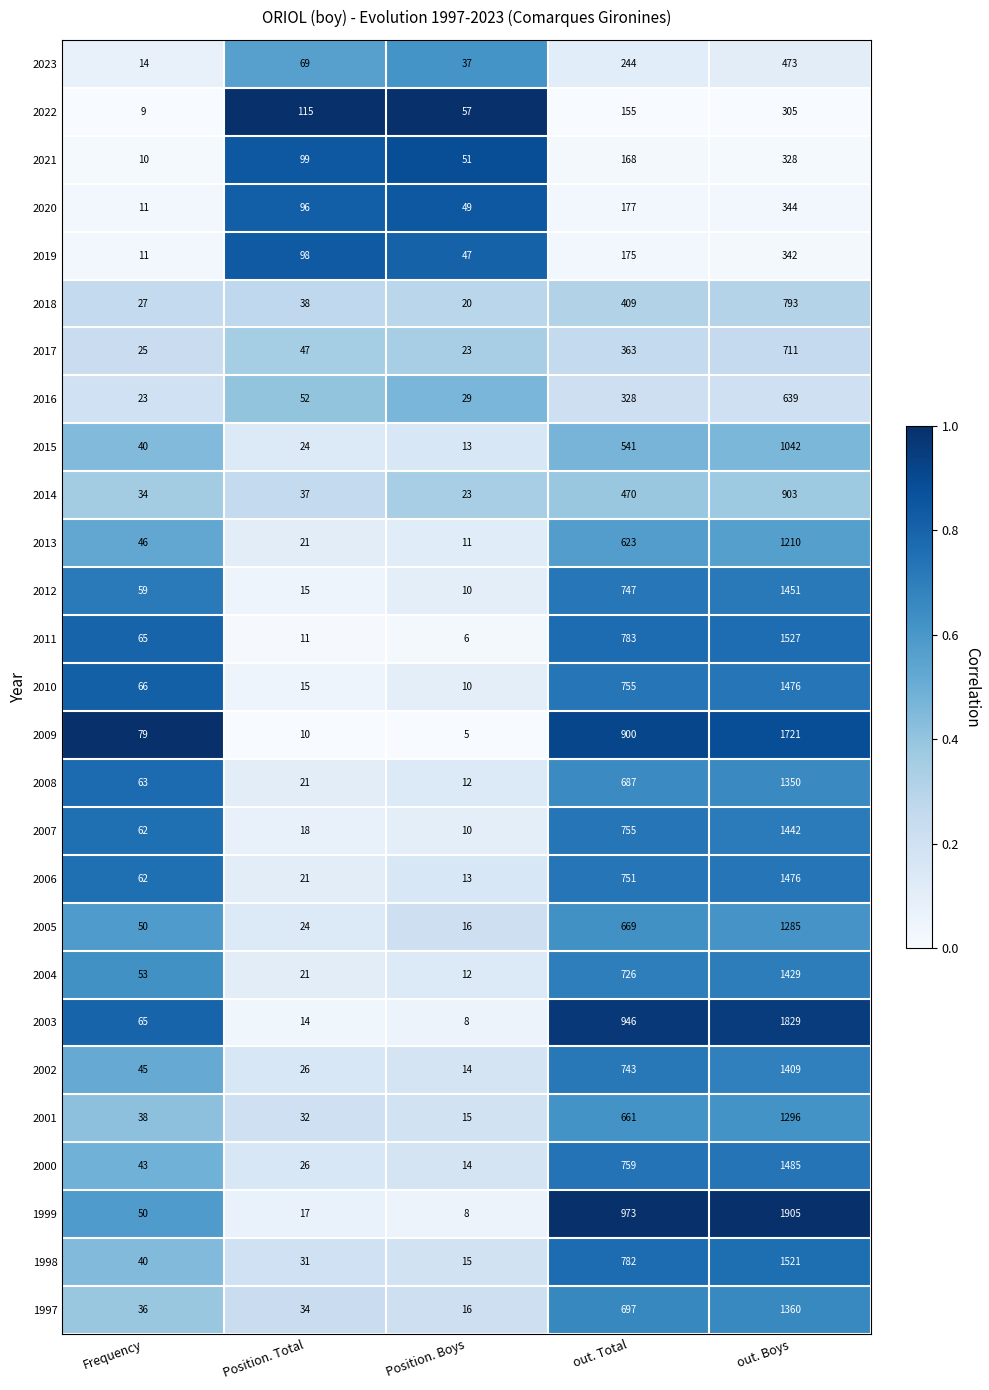

Which series changed the most between Frequency and Position. Boys?

2009